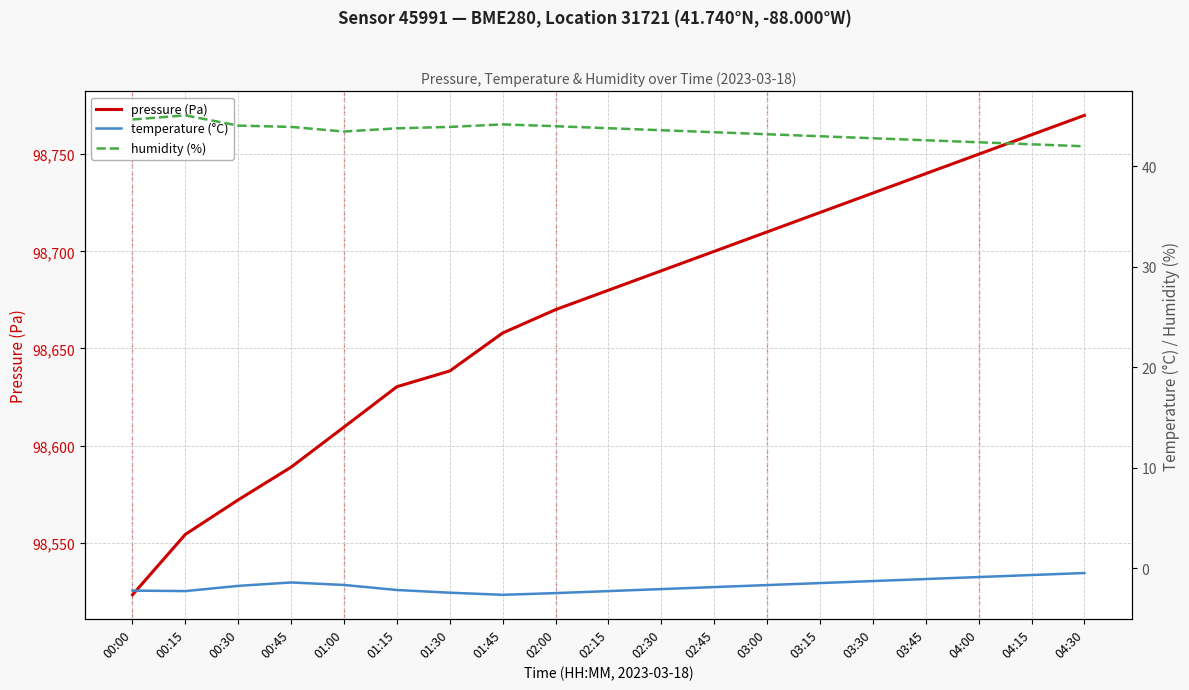

Reading left to right, extract all data points from this chart.

pressure (Pa): 98523.2	98554.3	98572.1	98588.9	98609.6	98630.3	98638.4	98658.0	98670.0	98680.0	98690.0	98700.0	98710.0	98720.0	98730.0	98740.0	98750.0	98760.0	98770.0
temperature (°C): -2.2	-2.3	-1.8	-1.4	-1.7	-2.2	-2.5	-2.7	-2.5	-2.3	-2.1	-1.9	-1.7	-1.5	-1.3	-1.1	-0.9	-0.7	-0.5
humidity (%): 44.7	45.1	44.1	43.9	43.5	43.8	43.9	44.2	44.0	43.8	43.6	43.4	43.2	43.0	42.8	42.6	42.4	42.2	42.0